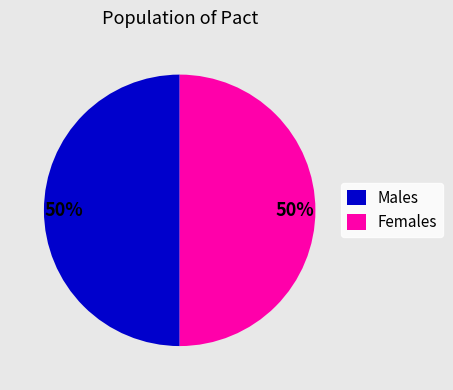

To the nearest percent, what percentage of the pie is Males?

50%